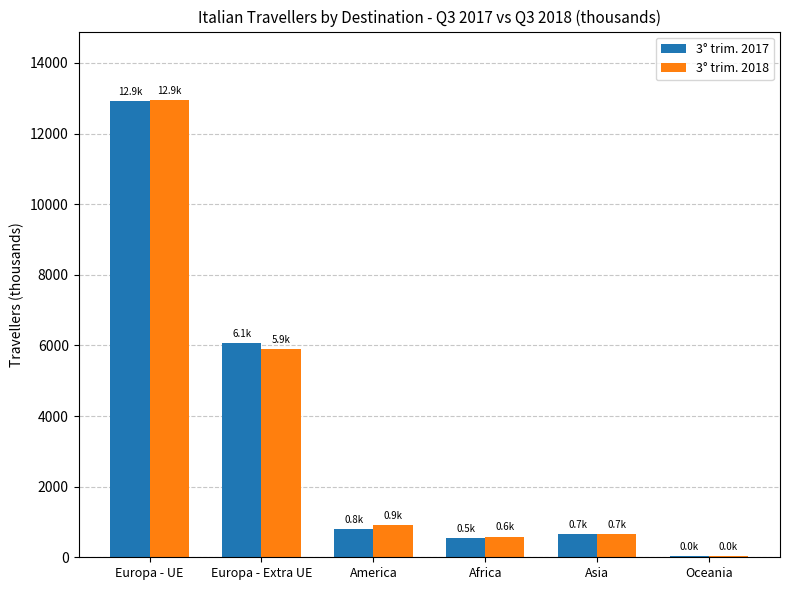

Which series changed the most between Europa - UE and Asia?

3° trim. 2018